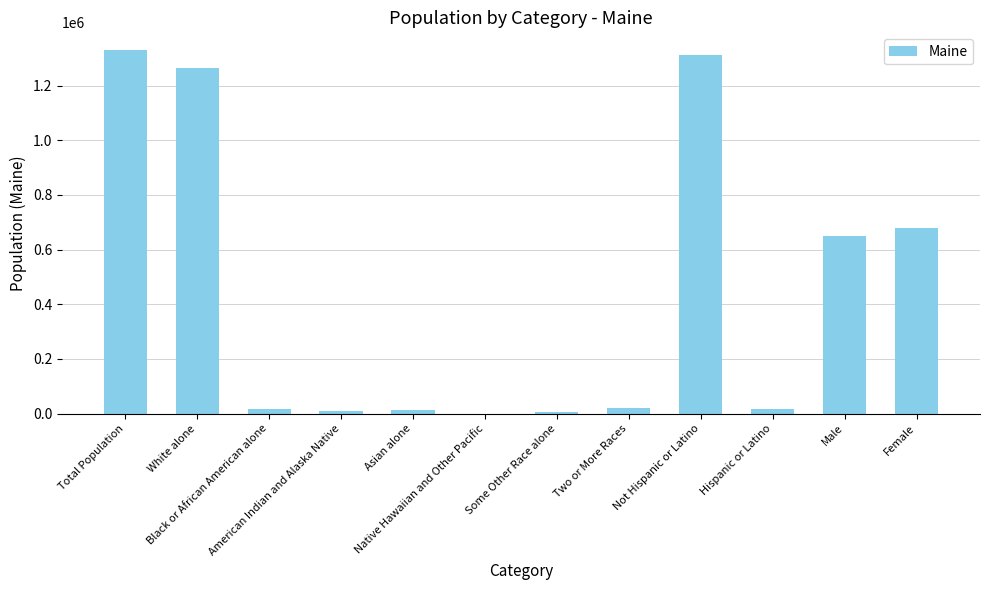

Where is the data nearest to the value 664351?

Female